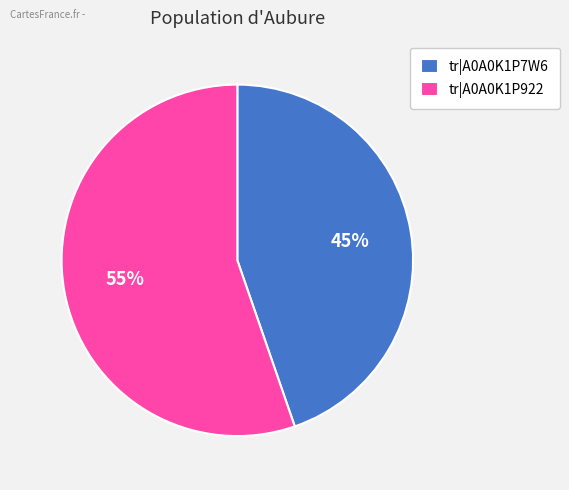

Approximately how many times larger is the value at tr|A0A0K1P7W6 compared to tr|A0A0K1P922?

0.8